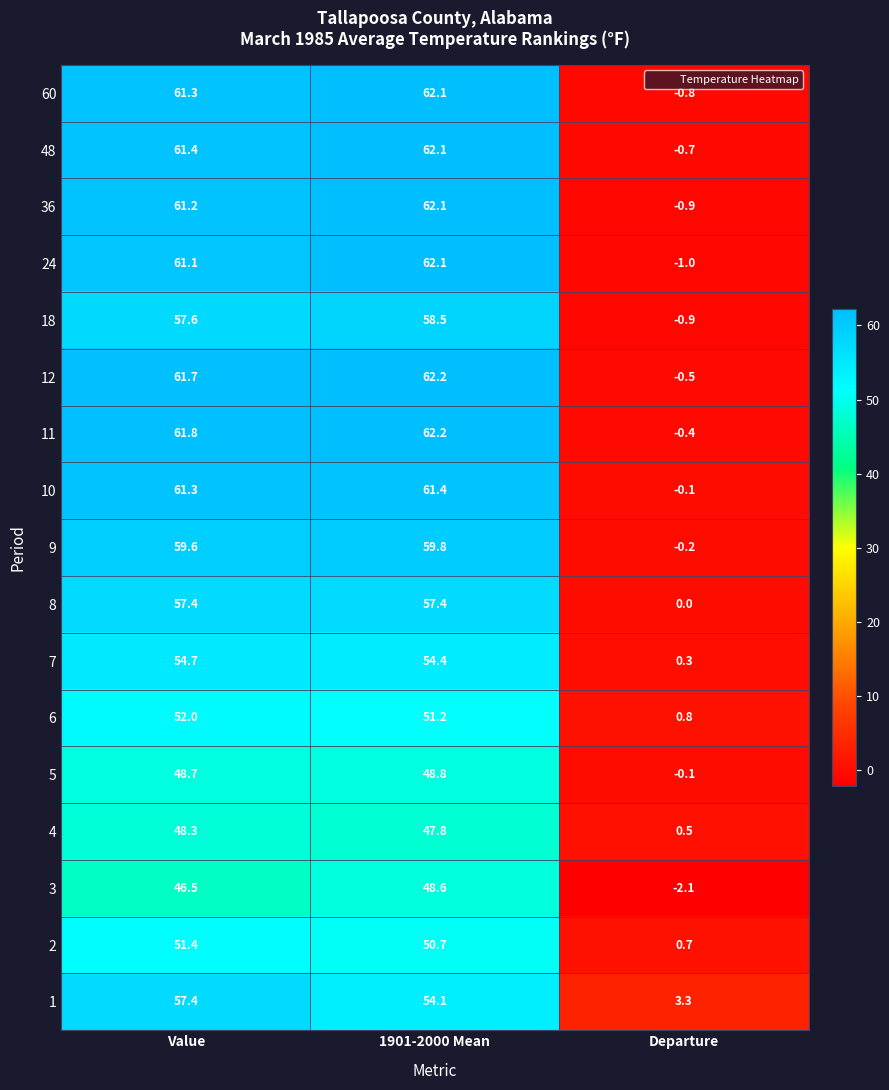

The value of 9 at 1901-2000 Mean is 59.8. True or false?

True